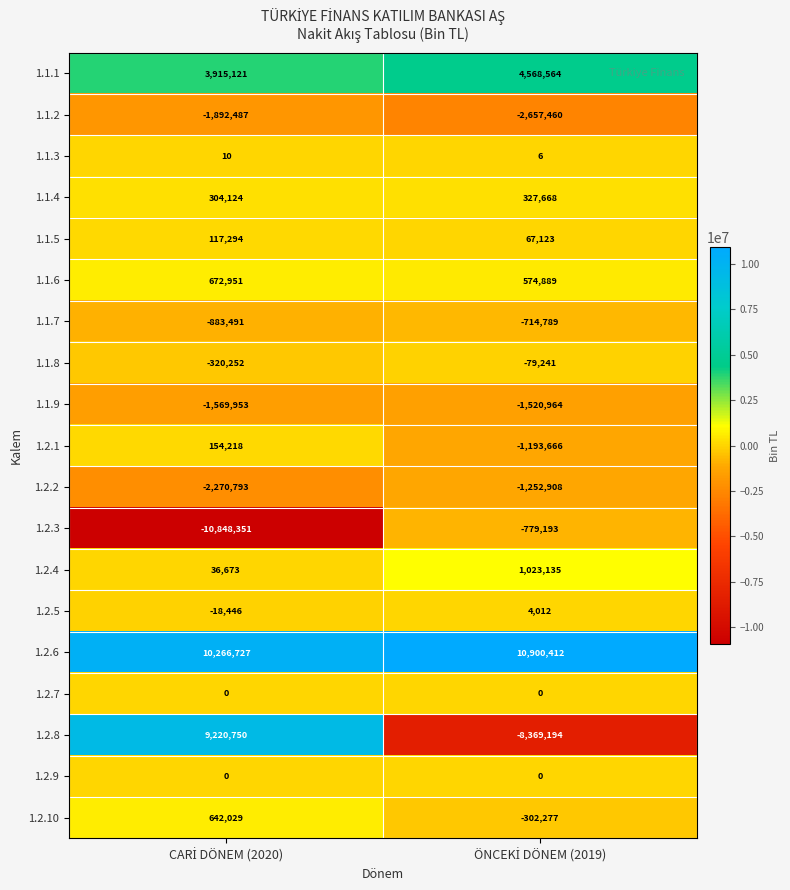

What is the lowest value of the 1.2.5 series?

-18446